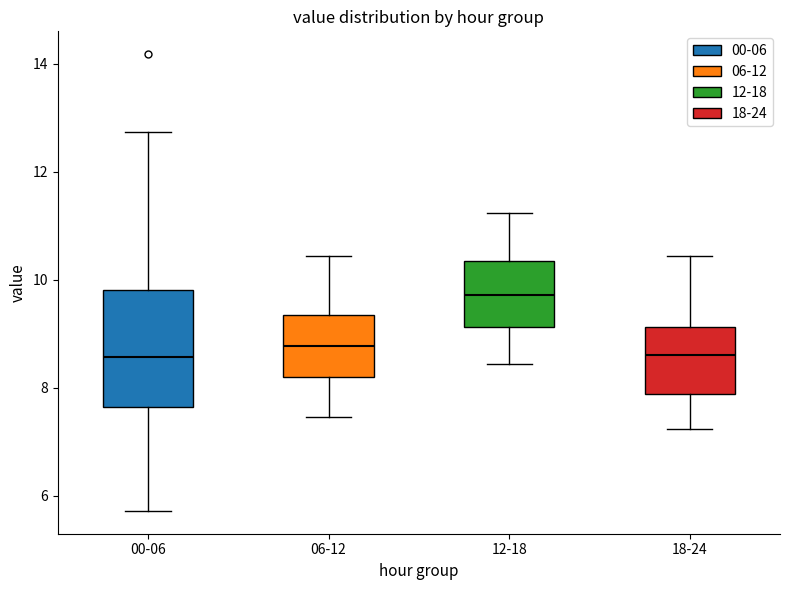

Where does the median line of the box for 00-06 sit on the y-axis? The values are not printed on the chart, so give them approximately, as read against the axis.

8.6